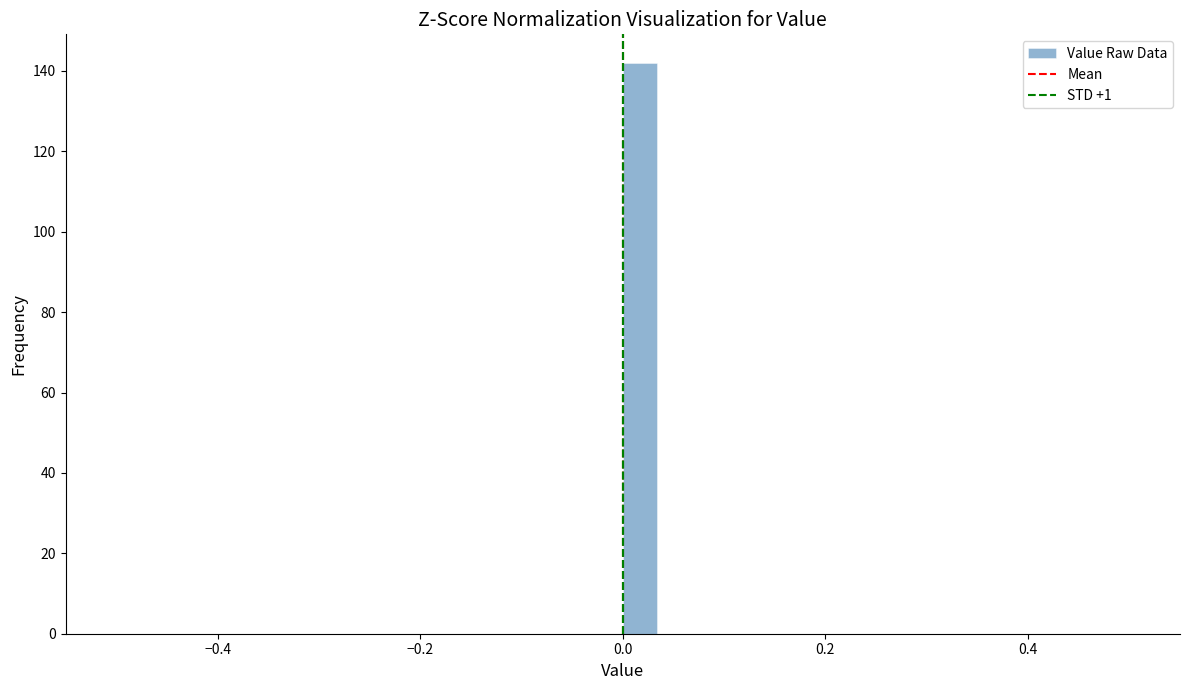

Around what value on the x-axis is the tallest bar? Give the approximate position of its centre, as read against the axis.

0.02